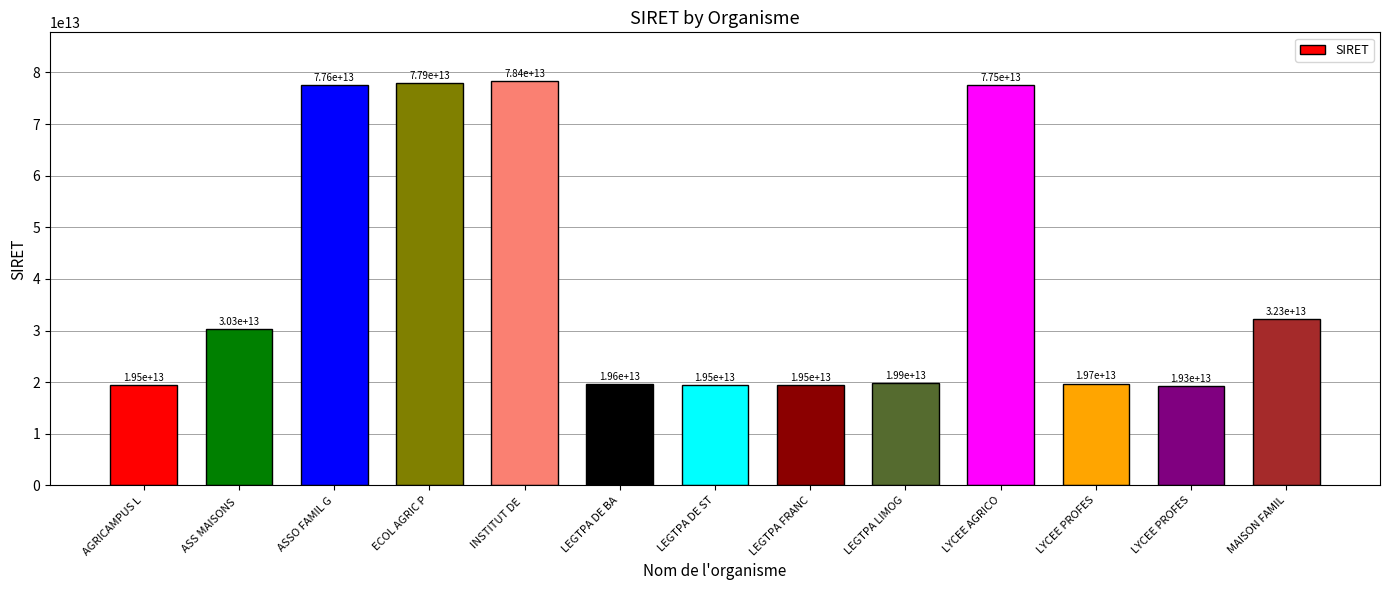

What is the minimum value shown in the chart?

19320557200012